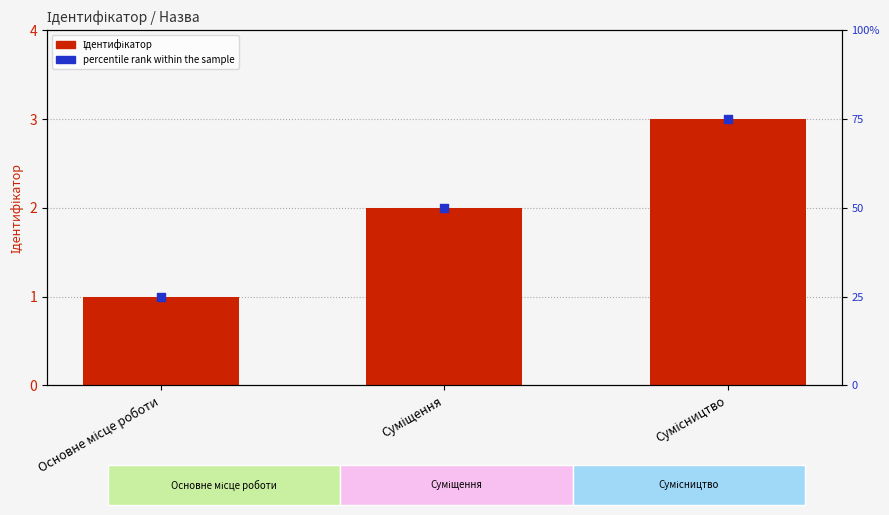

At which category is the sum across all series the highest?

Сумісництво